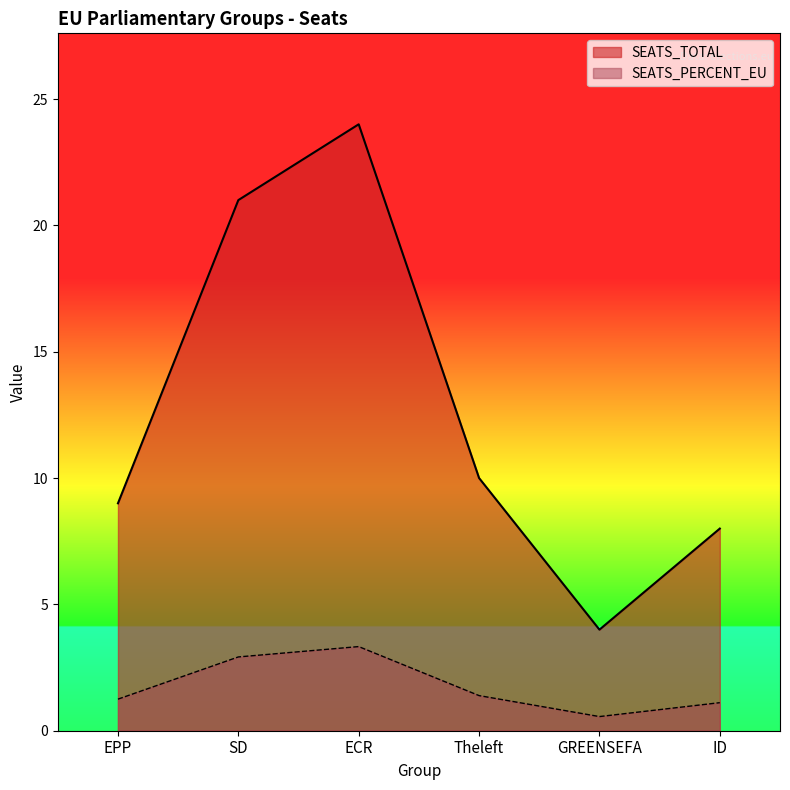

Between Theleft and GREENSEFA, which series saw the biggest shift?

SEATS_TOTAL